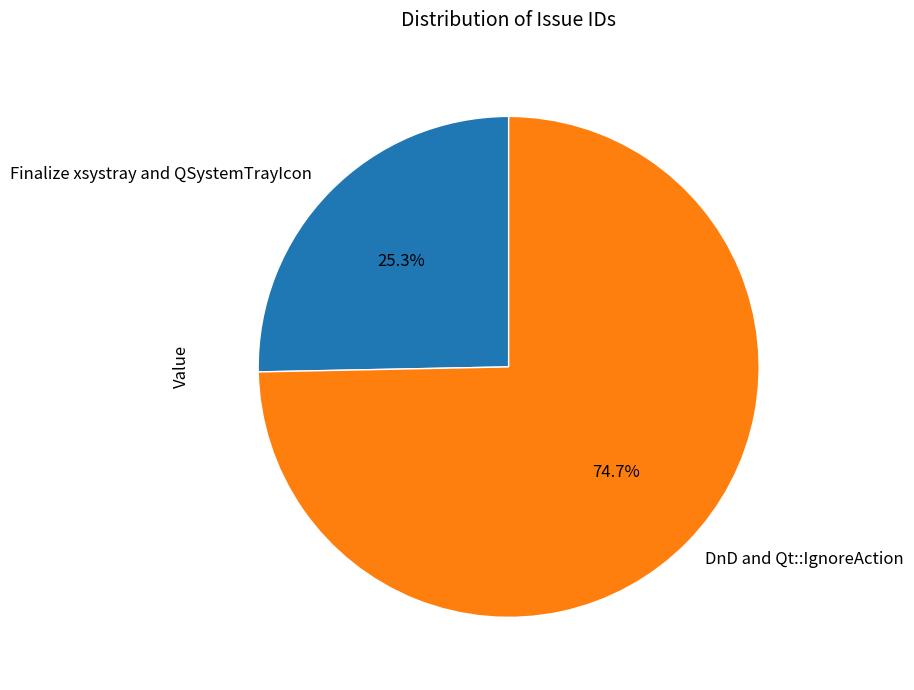

To the nearest percent, what is the combined percentage of Finalize xsystray and QSystemTrayIcon and DnD and Qt::IgnoreAction?

100%